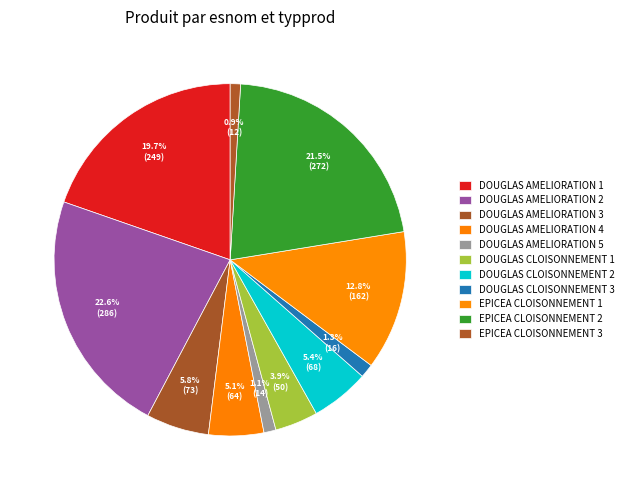

Count the number of slices in the pie.

11